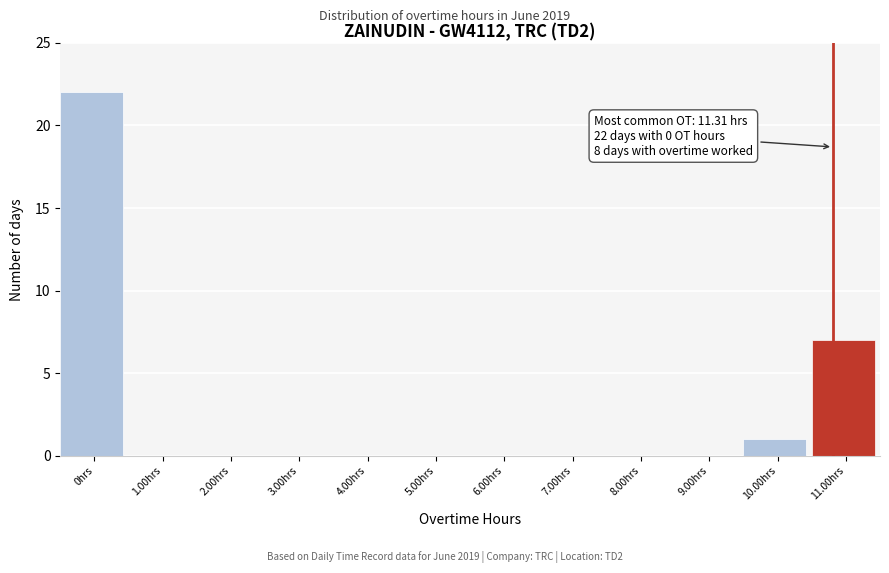

Reading right to left, what are all the values shown in this chart?

11.00hrs=7	10.00hrs=1	9.00hrs=0	8.00hrs=0	7.00hrs=0	6.00hrs=0	5.00hrs=0	4.00hrs=0	3.00hrs=0	2.00hrs=0	1.00hrs=0	0hrs=22